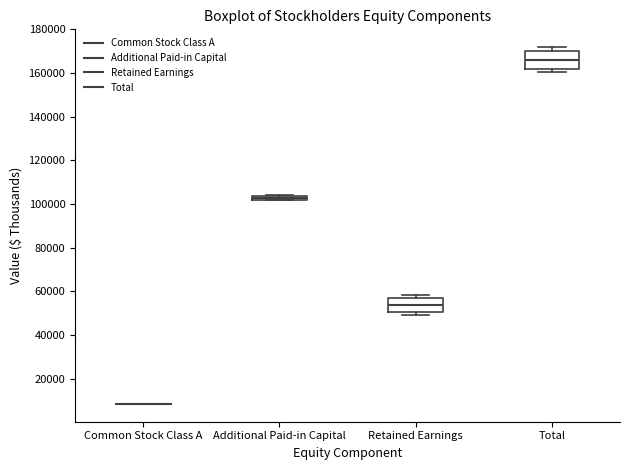

Where does the median line of the box for Retained Earnings sit on the y-axis? The values are not printed on the chart, so give them approximately, as read against the axis.

54000